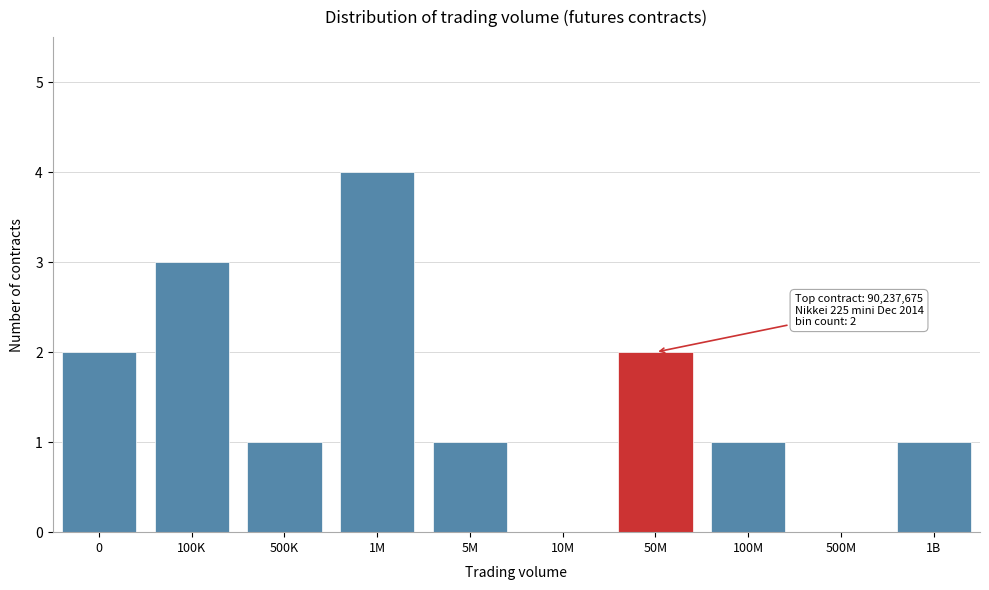

Reading left to right, transcribe all the data shown in this chart.

0=2	100K=3	500K=1	1M=4	5M=1	10M=0	50M=2	100M=1	500M=0	1B=1